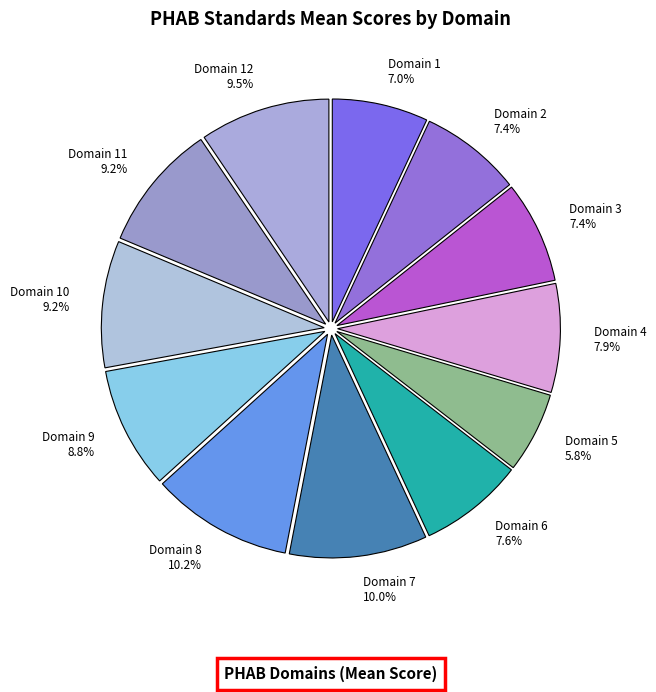

Does Domain 5 represent more than half of the total?

No